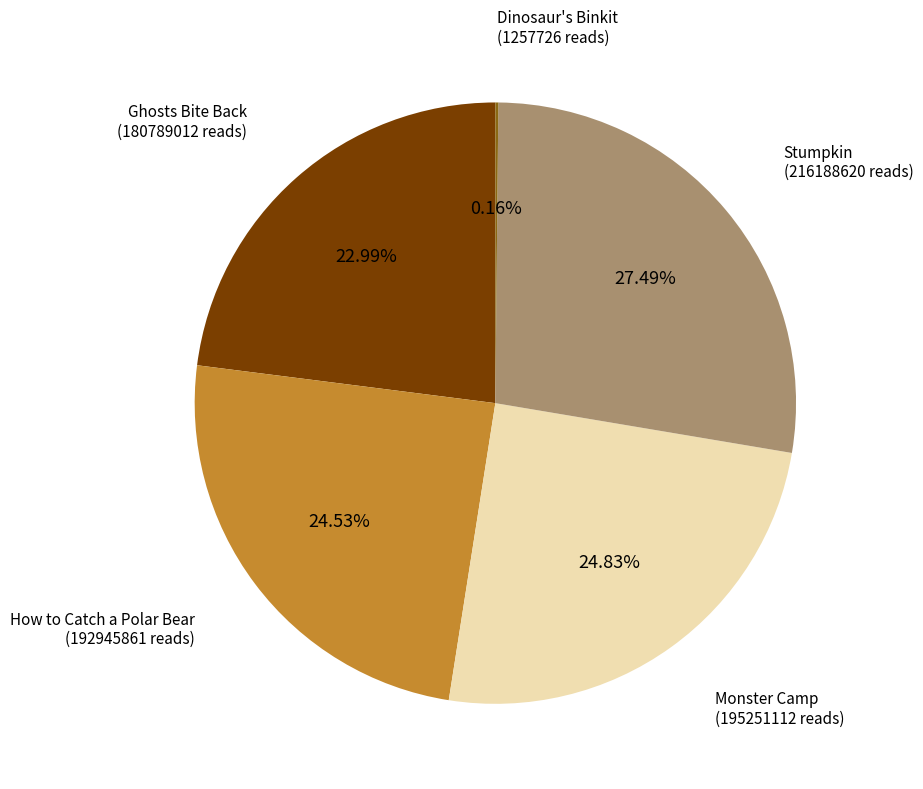

Is there any slice that represents more than half of the pie?

No